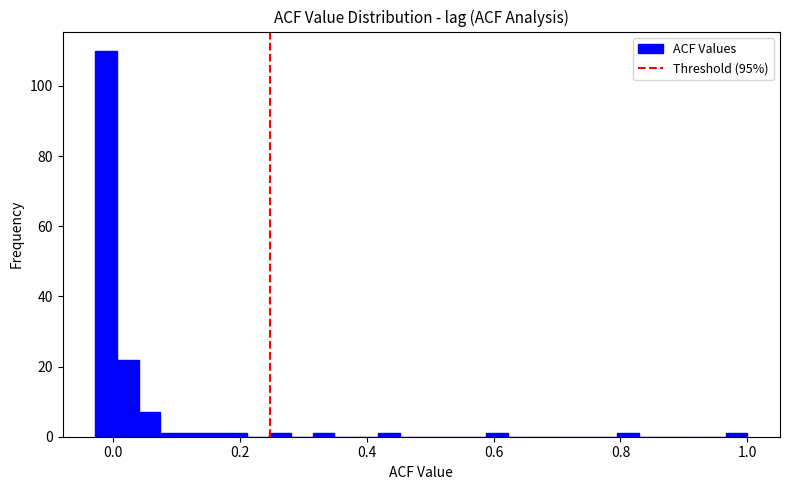

Read against the x-axis, roughly where is the centre of the tallest bar?

-0.02